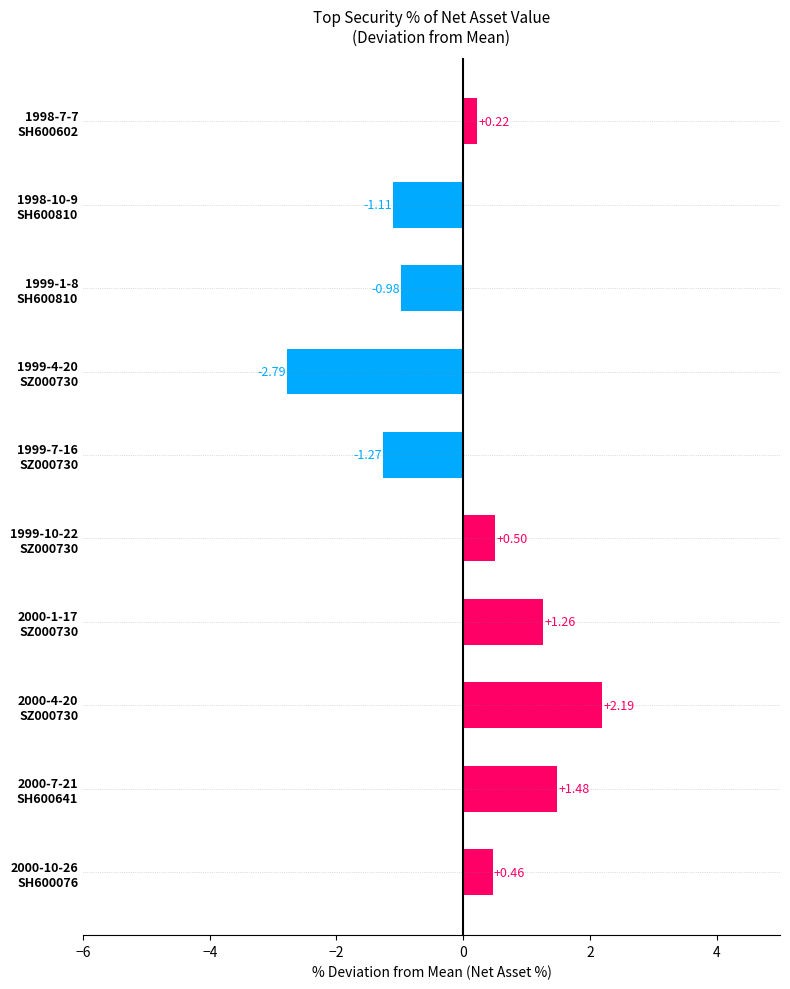

What is the difference between the maximum and minimum values?

5.0